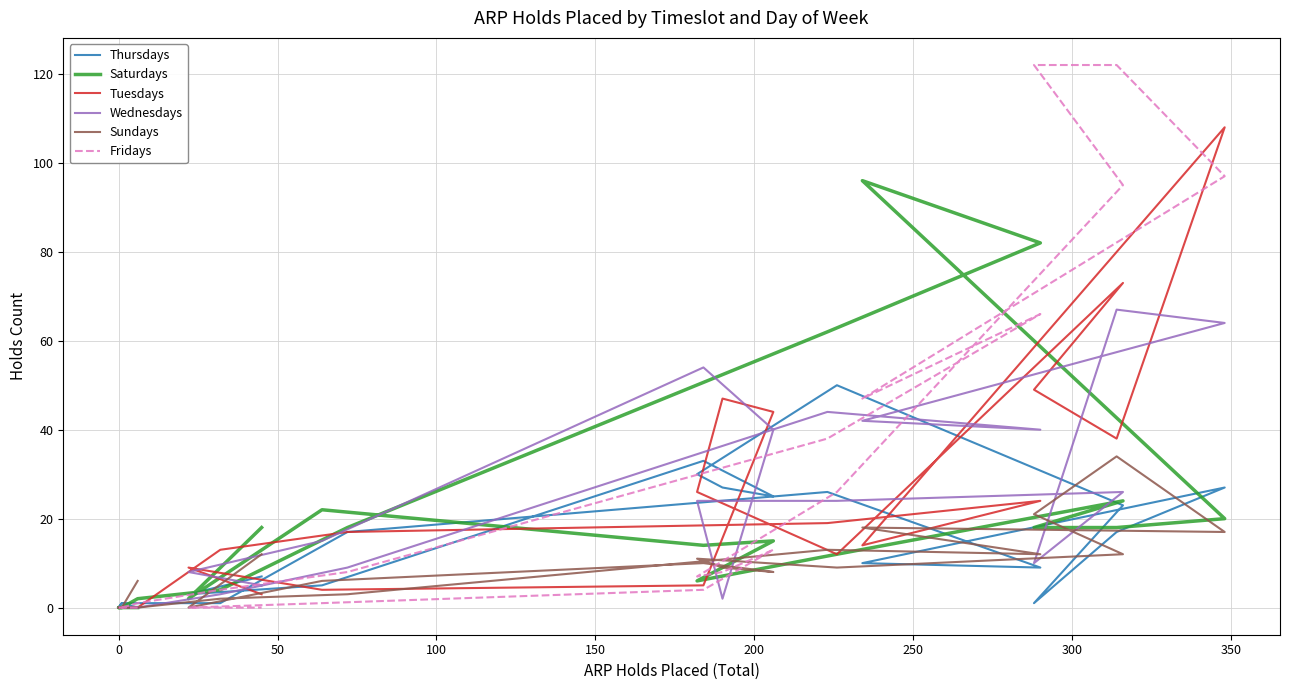

True or false: Wednesdays and Fridays intersect in this chart.

True